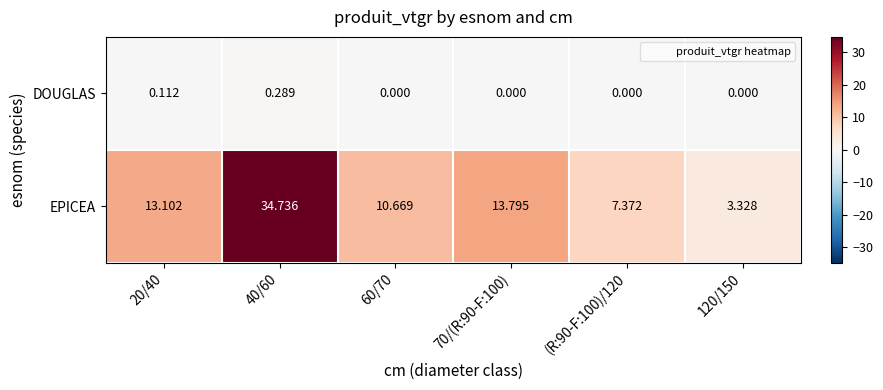

Rank the series at (R:90-F:100)/120 from lowest to highest value.

DOUGLAS, EPICEA